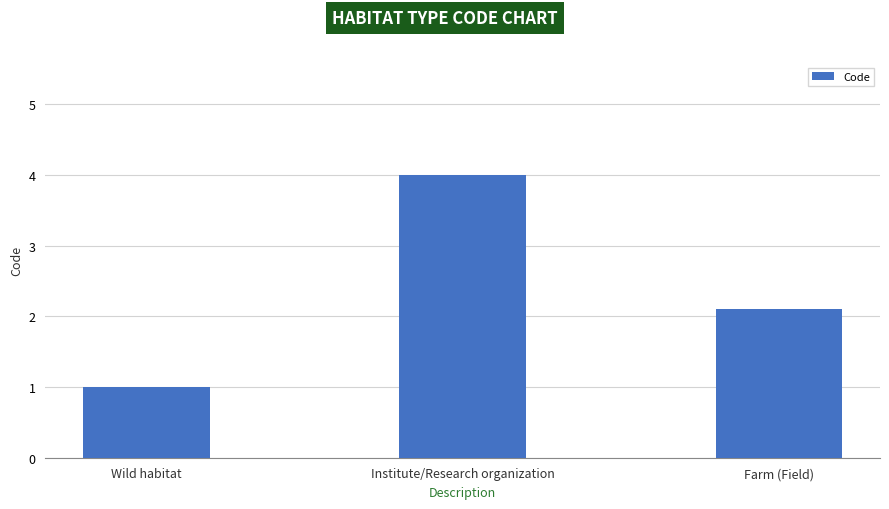

What is the change in value from Wild habitat to Institute/Research organization?

+3.0